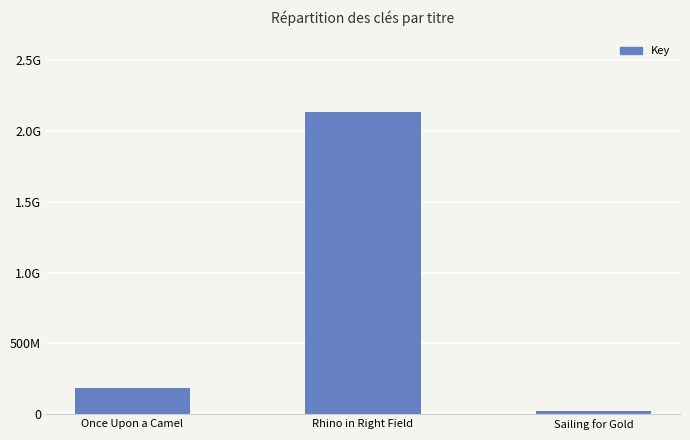

Rank the categories by value from lowest to highest.

Sailing for Gold, Once Upon a Camel, Rhino in Right Field